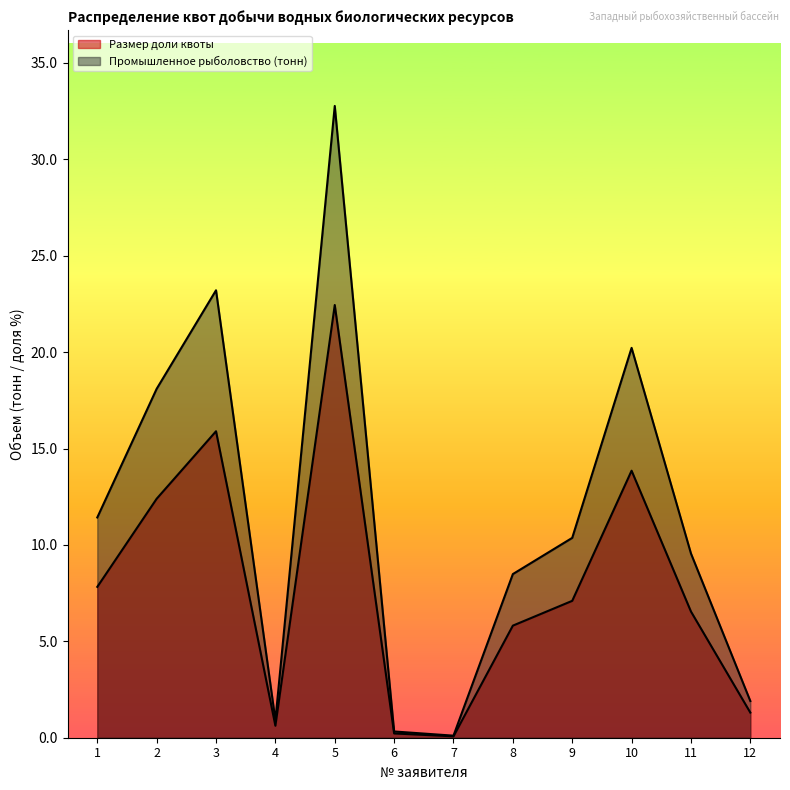

Reading left to right, what are all the values shown in this chart?

Размер доли квоты: 7.8	12.4	15.9	0.6	22.4	0.2	0.1	5.8	7.1	13.8	6.5	1.3
Промышленное рыболовство (тонн): 11.4	18.1	23.2	0.9	32.8	0.3	0.1	8.5	10.4	20.2	9.6	1.9